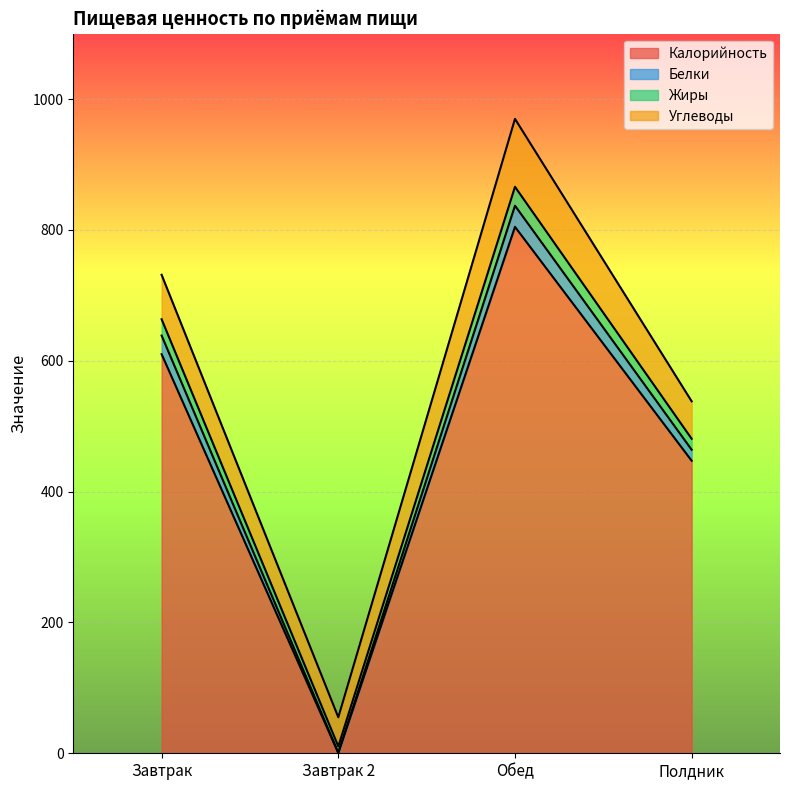

At which label does Калорийность reach its minimum?

Завтрак 2